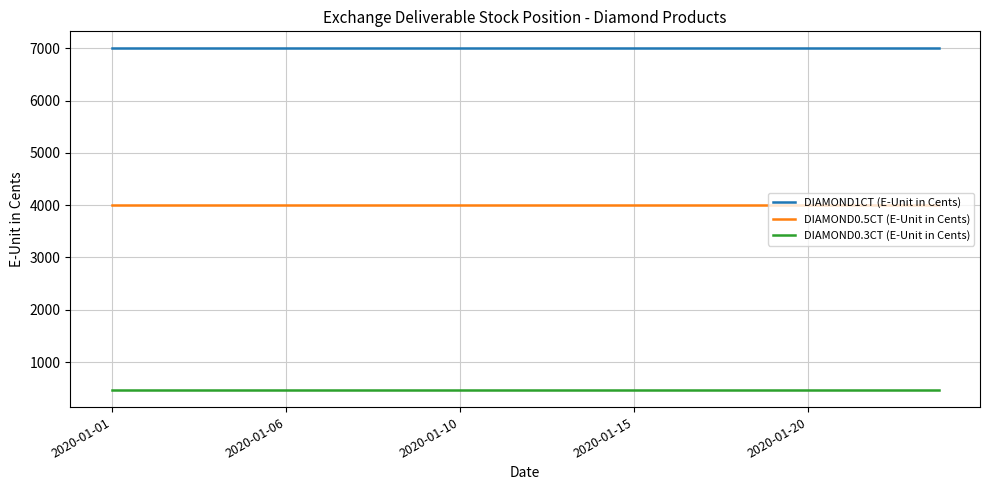

Which series has the largest total across all categories?

DIAMOND1CT (E-Unit in Cents)